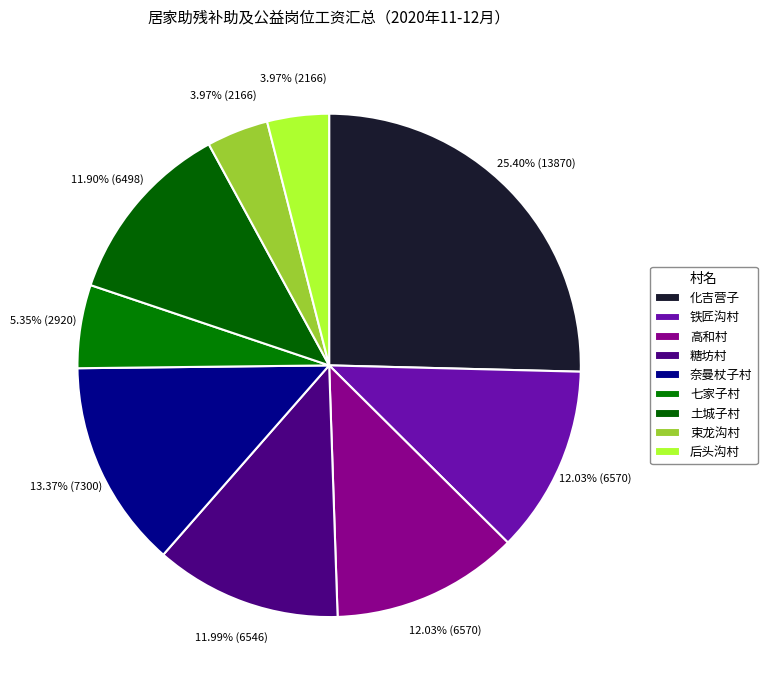

What percentage is the 高和村 slice, to the nearest percent?

12%